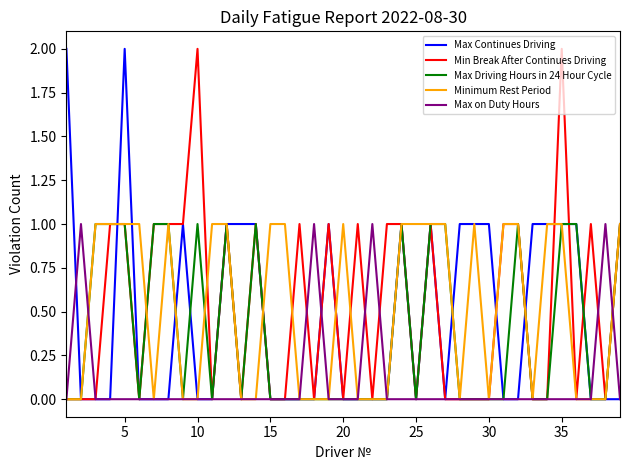

What is the maximum value for Max Continues Driving?

2